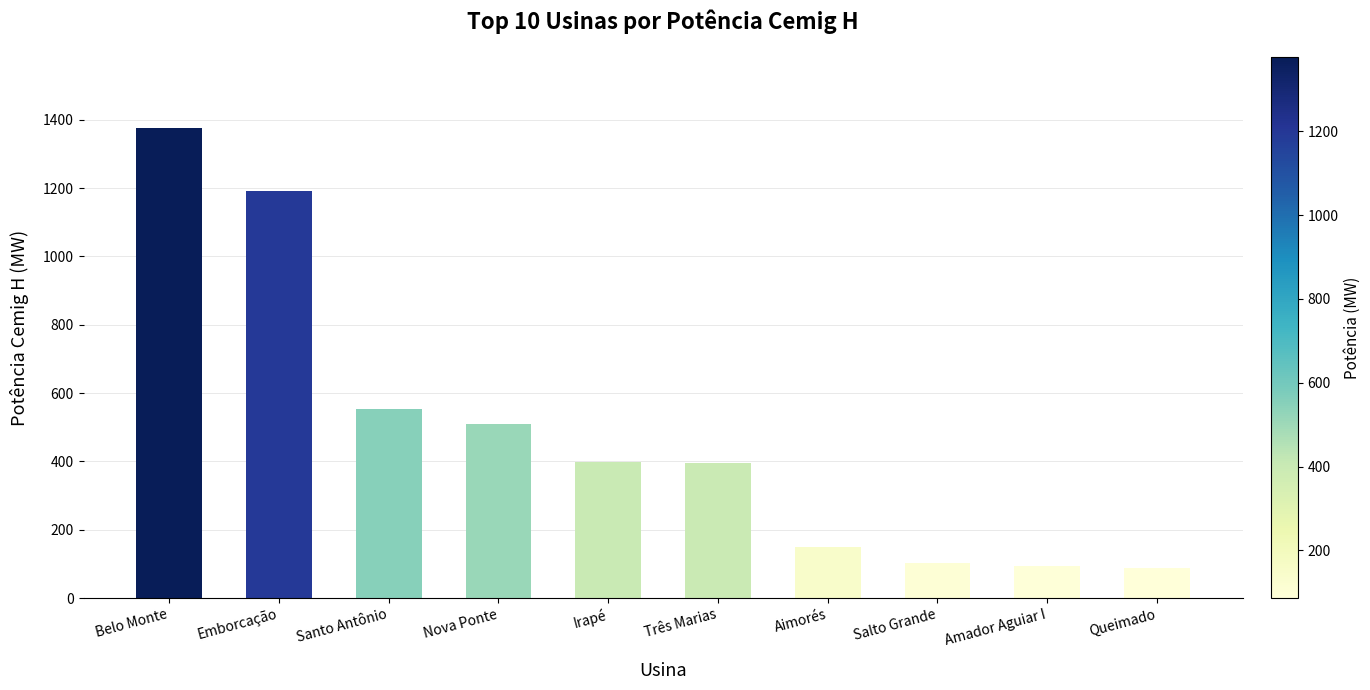

At which label does the data first exceed 399?

Belo Monte